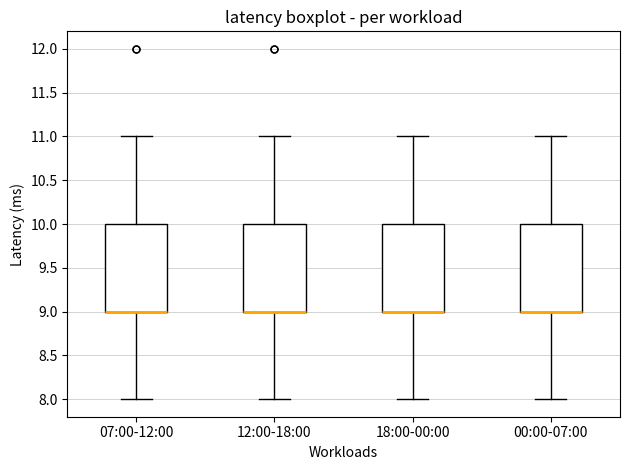

Where is the upper edge of the box for 00:00-07:00 on the y-axis? The values are not printed on the chart, so give them approximately, as read against the axis.

10